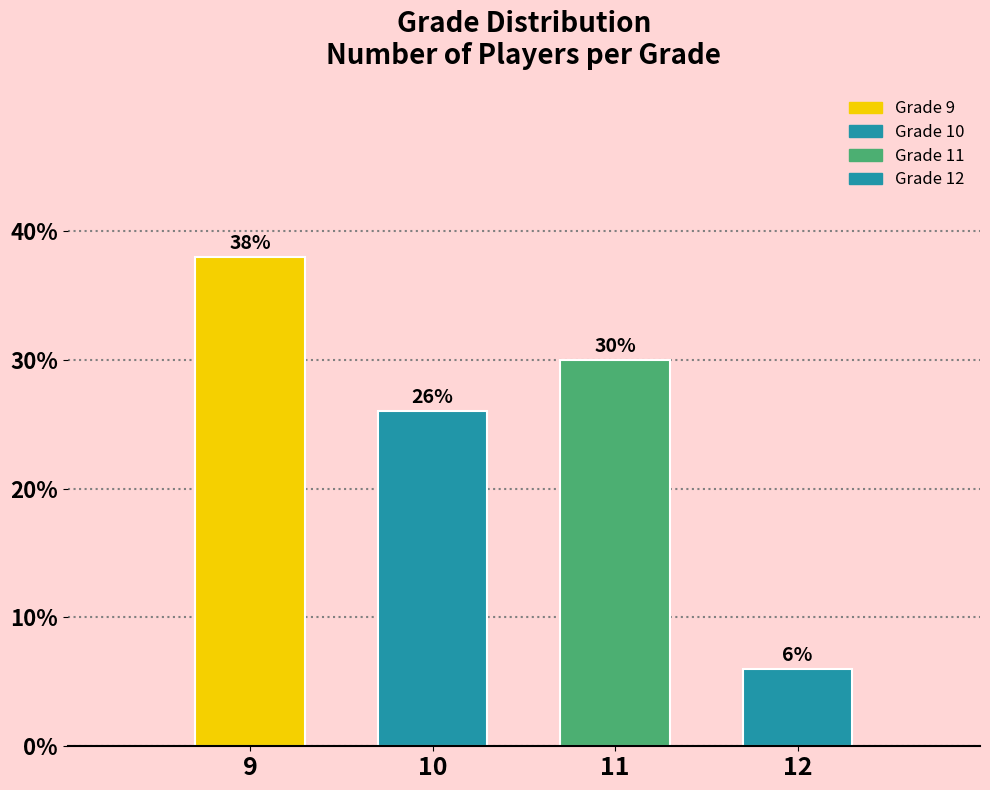

Reading left to right, list all the values displayed in this chart.

9=38	10=26	11=30	12=6